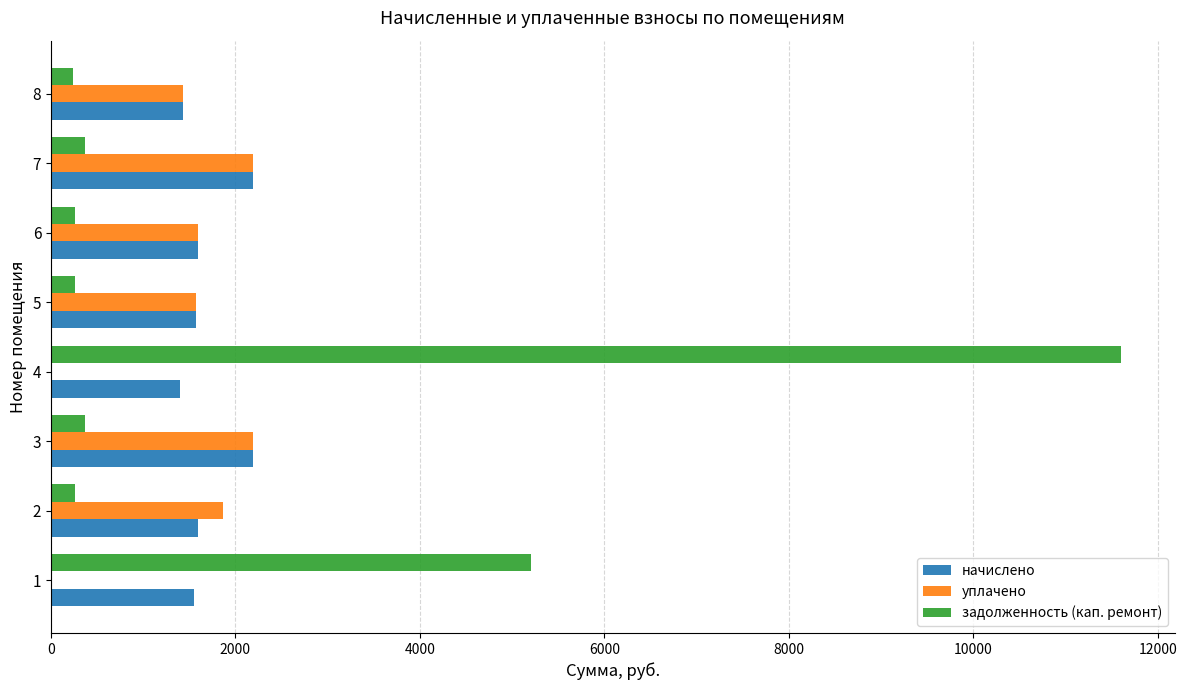

What is the greatest value displayed?

11603.5